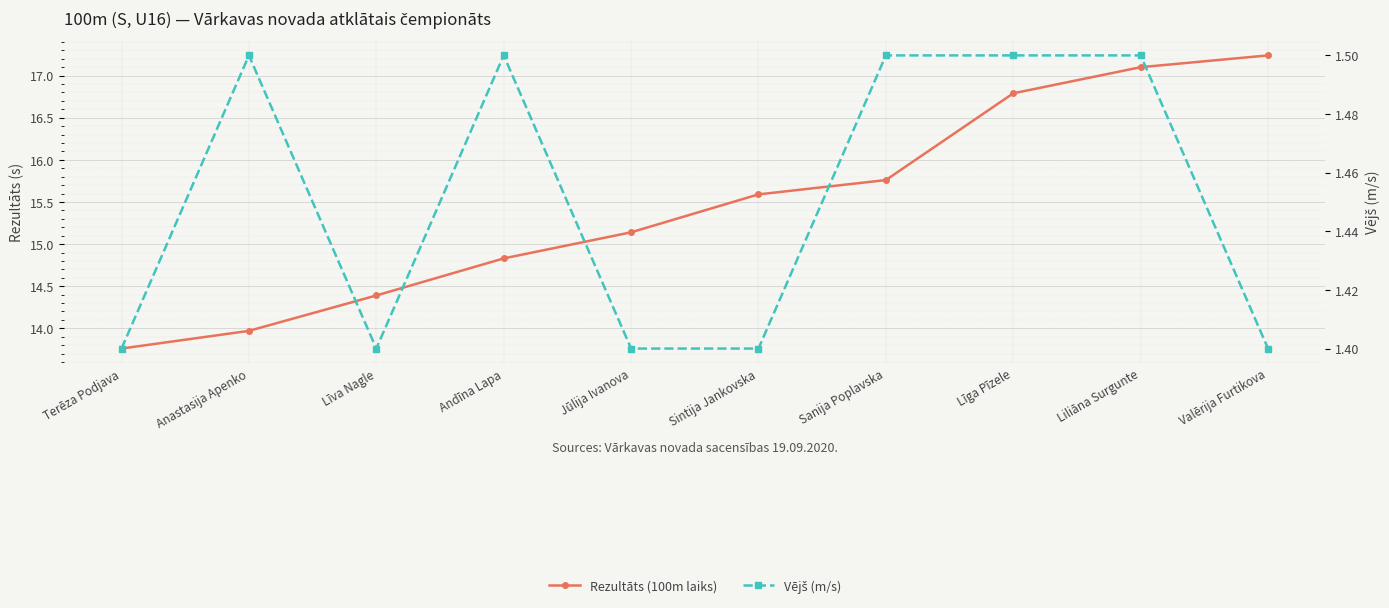

What is the sum of all Vējš (m/s) values?

14.5